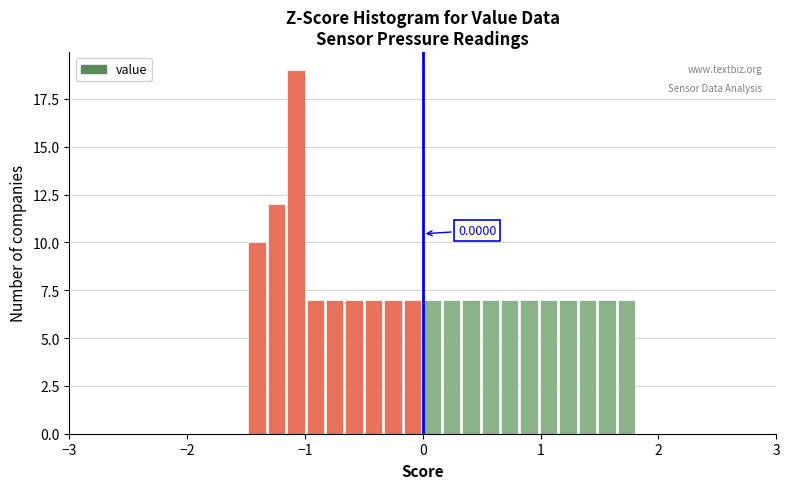

Around what value on the x-axis is the tallest bar? Give the approximate position of its centre, as read against the axis.

-1.1